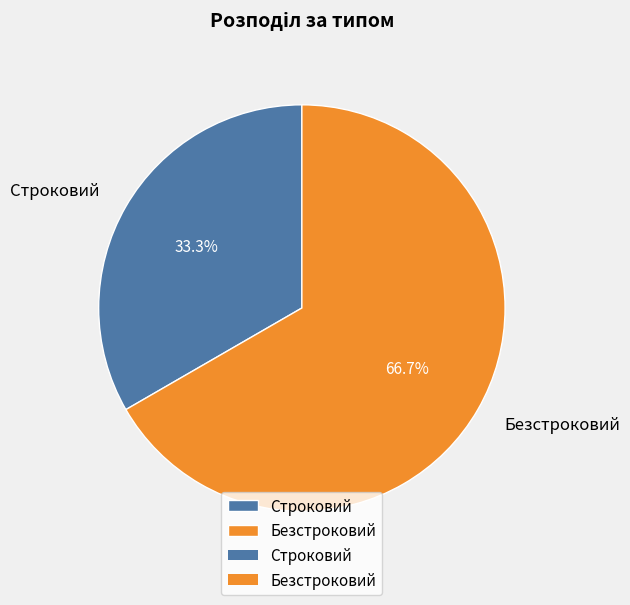

To the nearest percent, what is the combined percentage of Безстроковий and Строковий?

100%